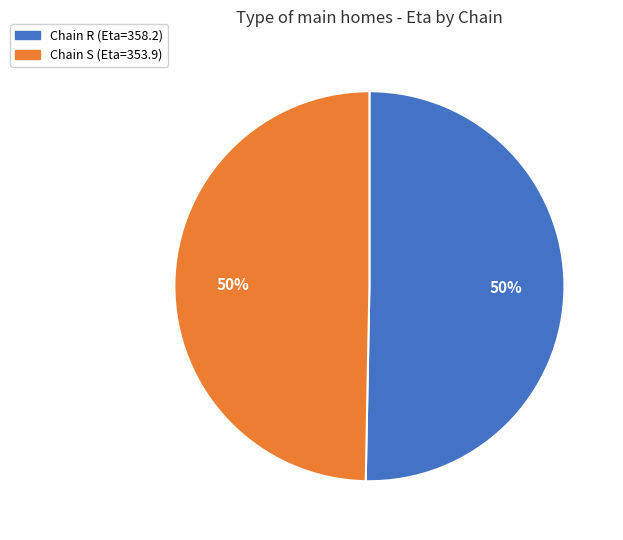

To the nearest percent, what is the average slice percentage?

50%